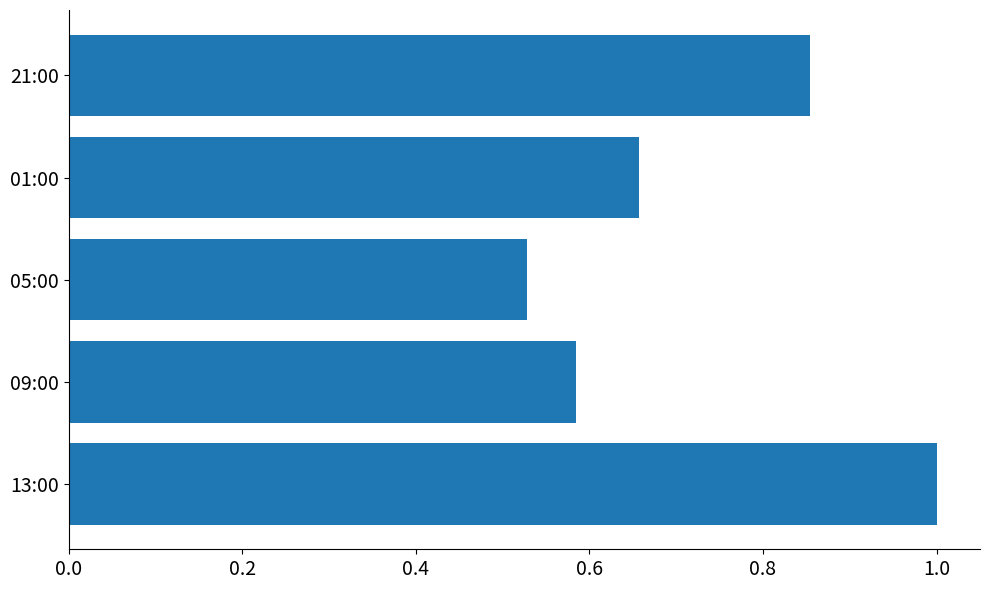

Are the bars horizontal?

Yes